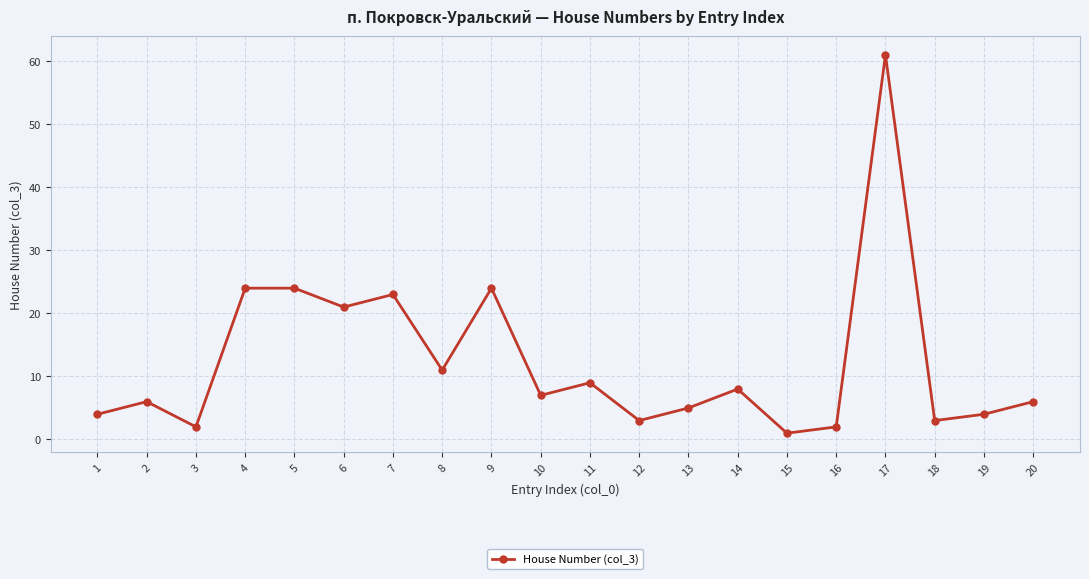

How many interior local valleys (lower than both neighbors) does the data have?

7